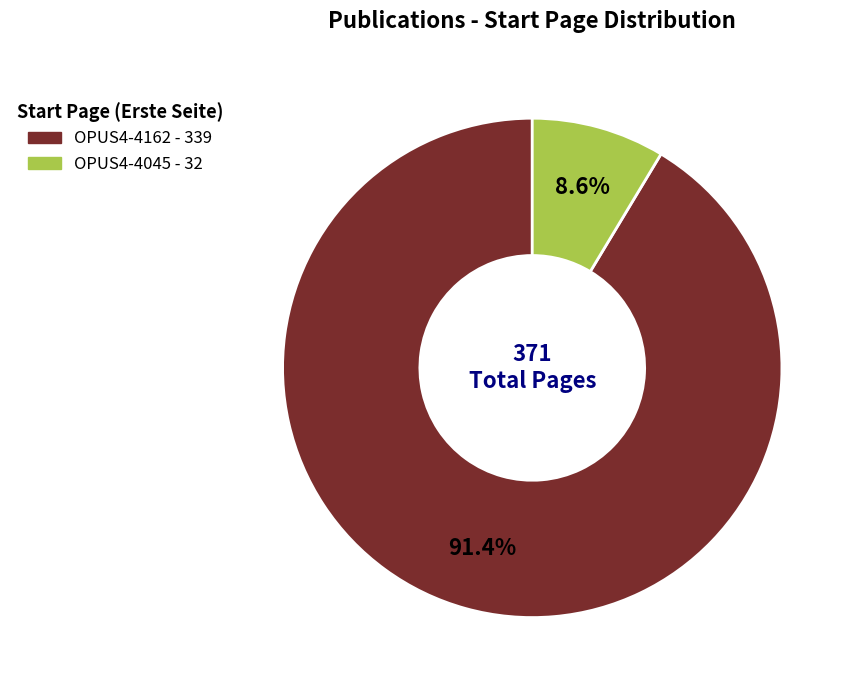

What percentage is NOT represented by OPUS4-4162?

8.6%